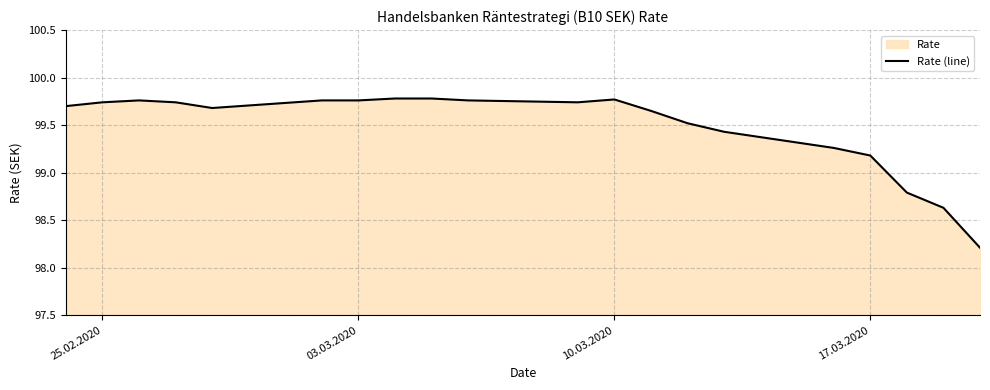

What is the smallest value displayed?

98.2